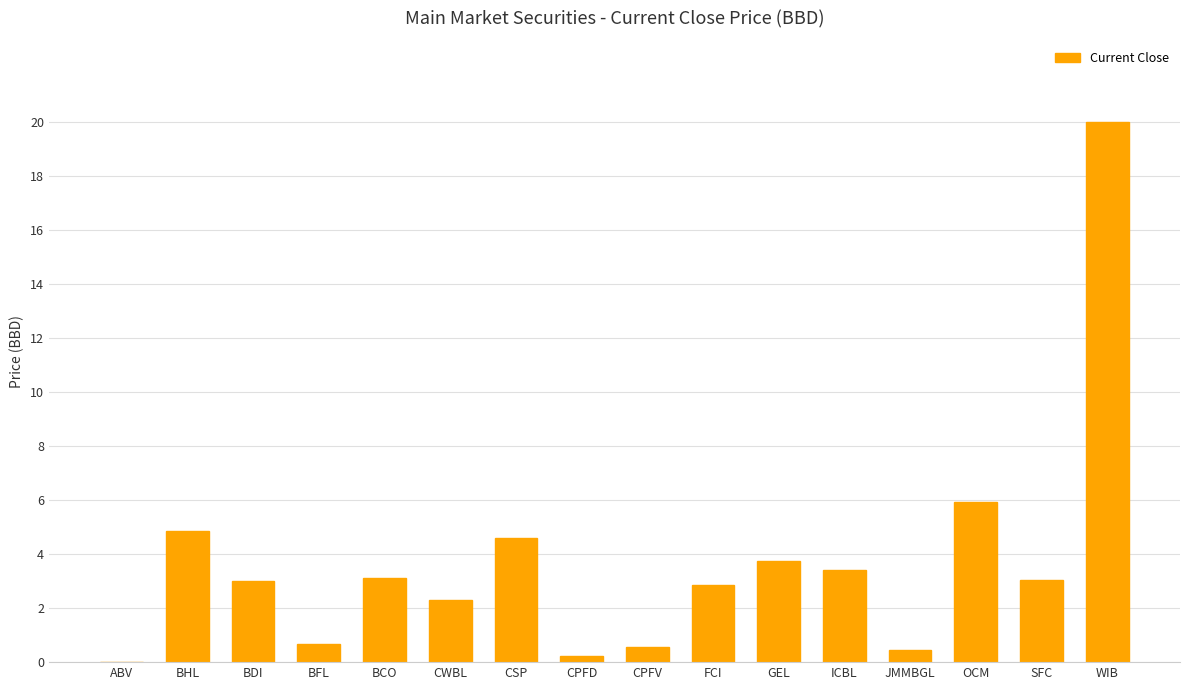

How many series are shown in this chart?

1